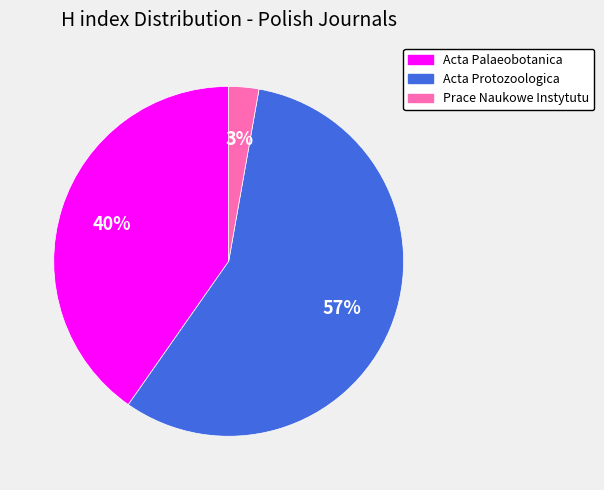

Which category has the smallest portion of the pie?

Prace Naukowe Instytutu